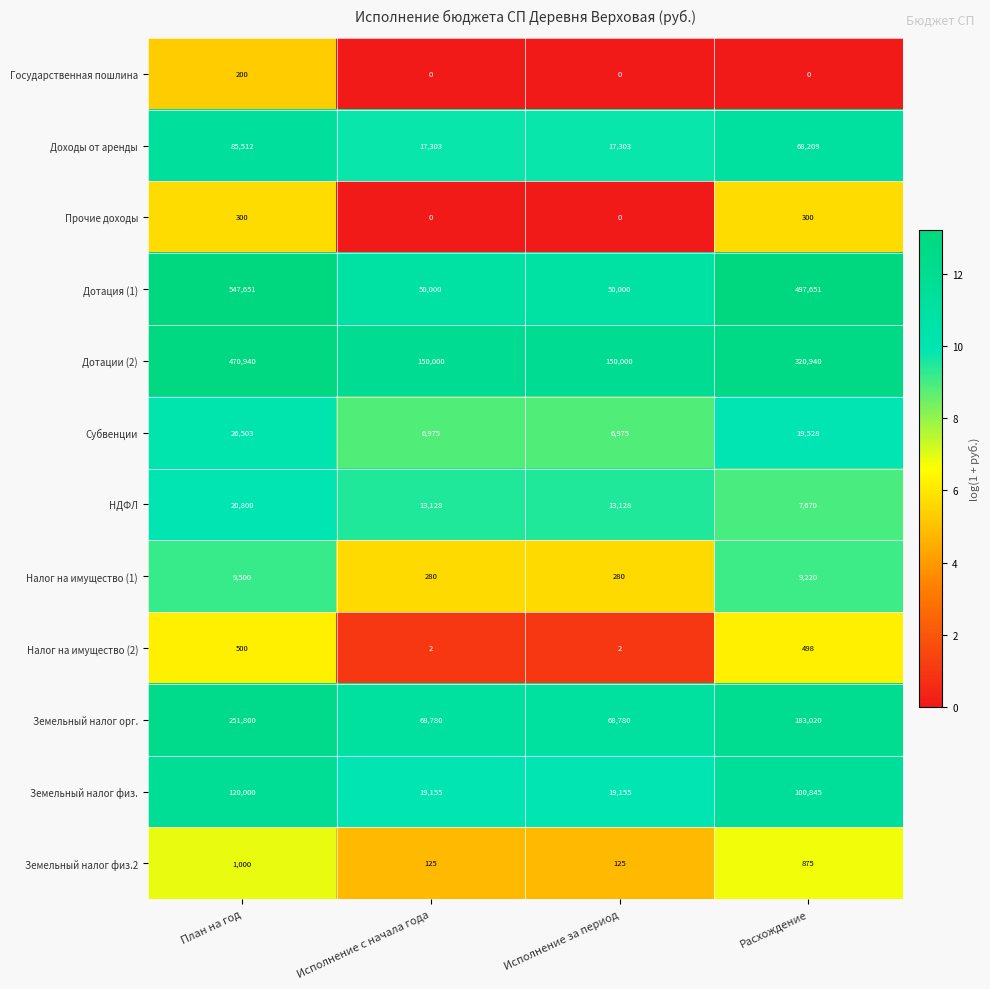

True or false: НДФЛ has a value of 13128 at Исполнение за период.

True